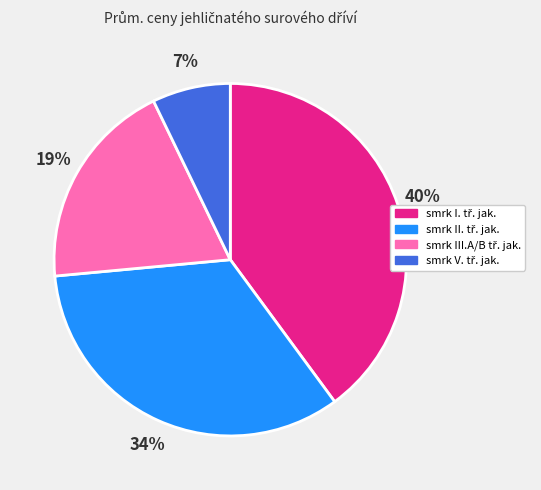

Is there a majority slice in this chart?

No